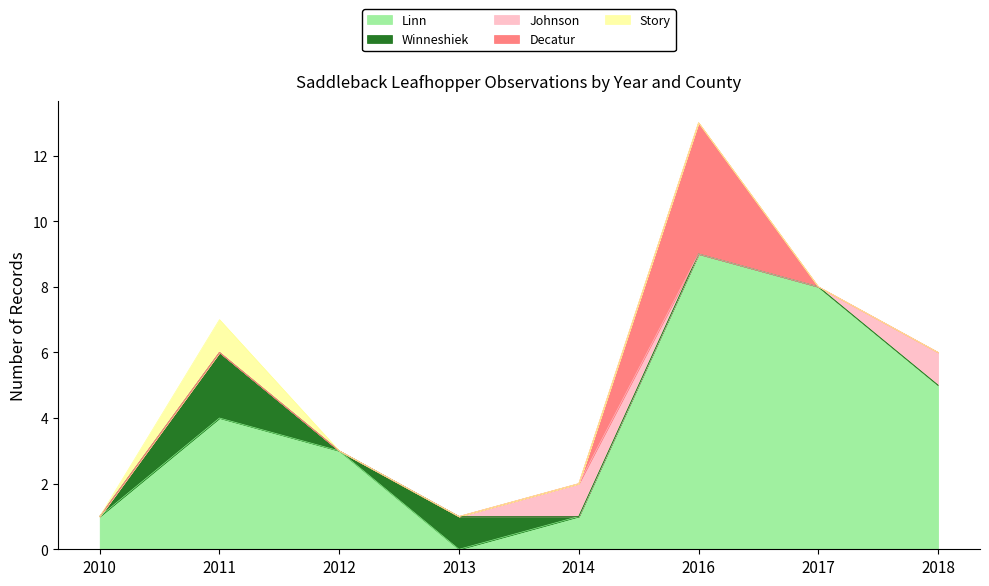

True or false: Story and Johnson intersect in this chart.

False